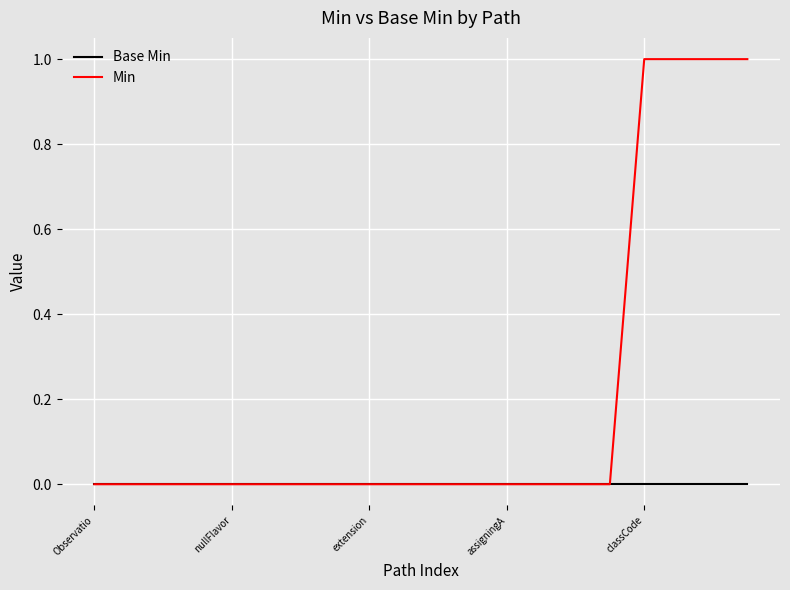

What are all the series names shown in the legend?

Base Min, Min